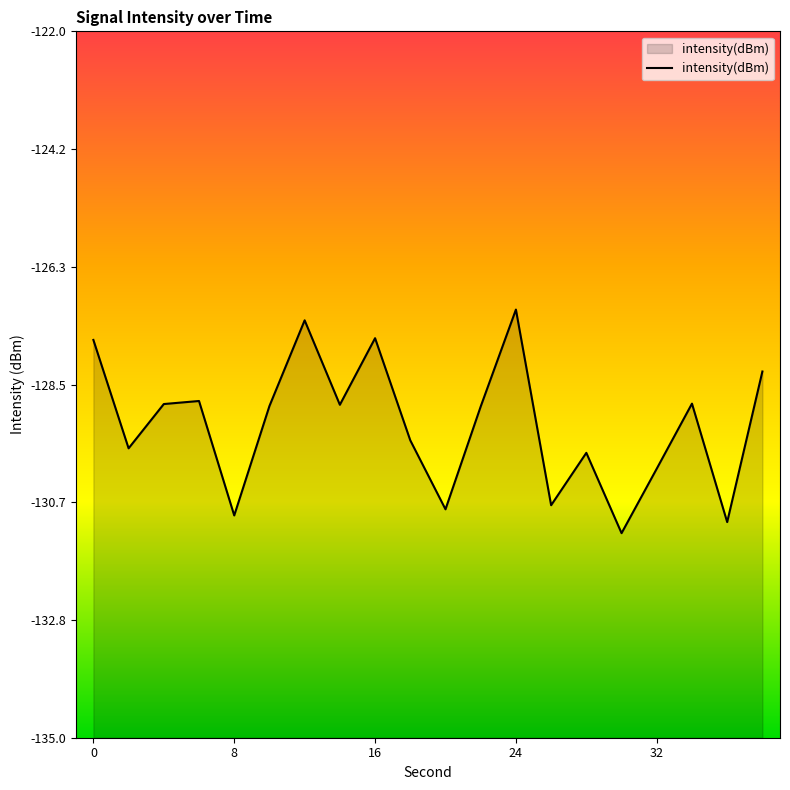

How many points are lower than both their immediate neighbors (excluding endpoints)?

7